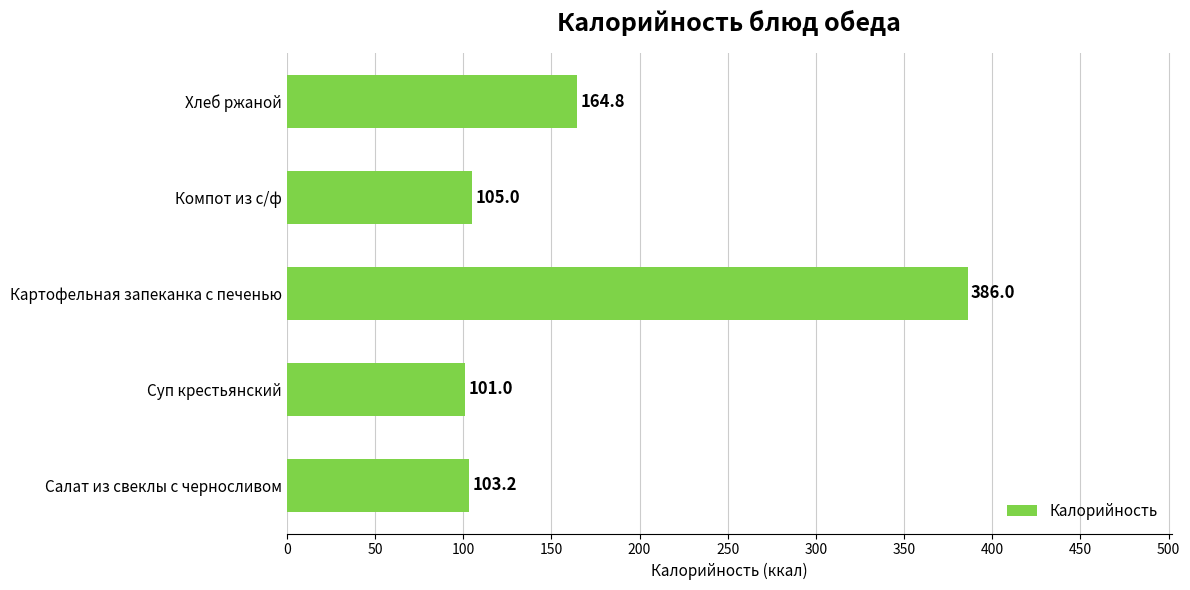

What is the ratio of the value at Компот из с/ф to the value at Суп крестьянский?

1.0